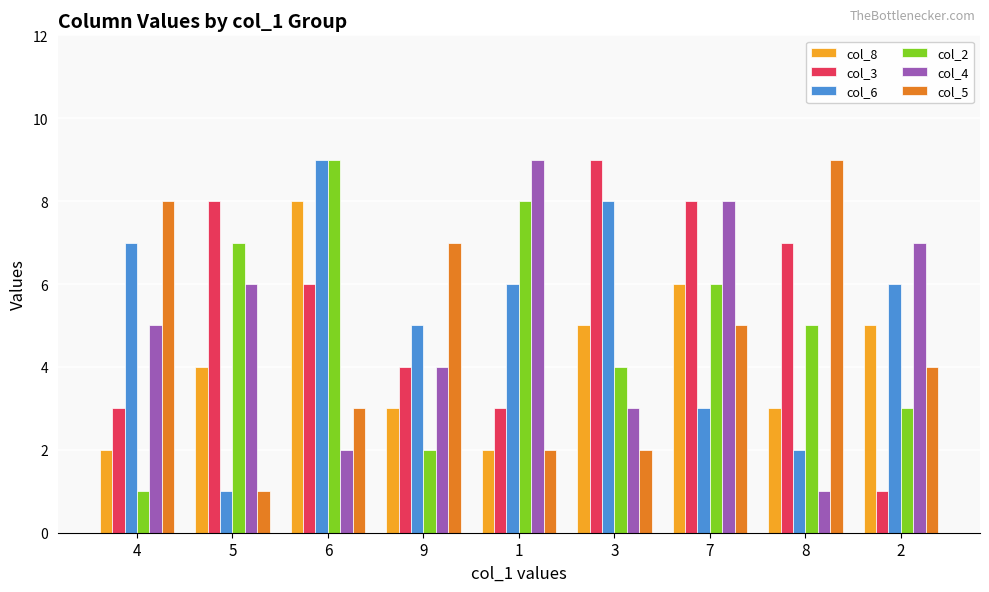

At which label is col_2 closest to 5?

8